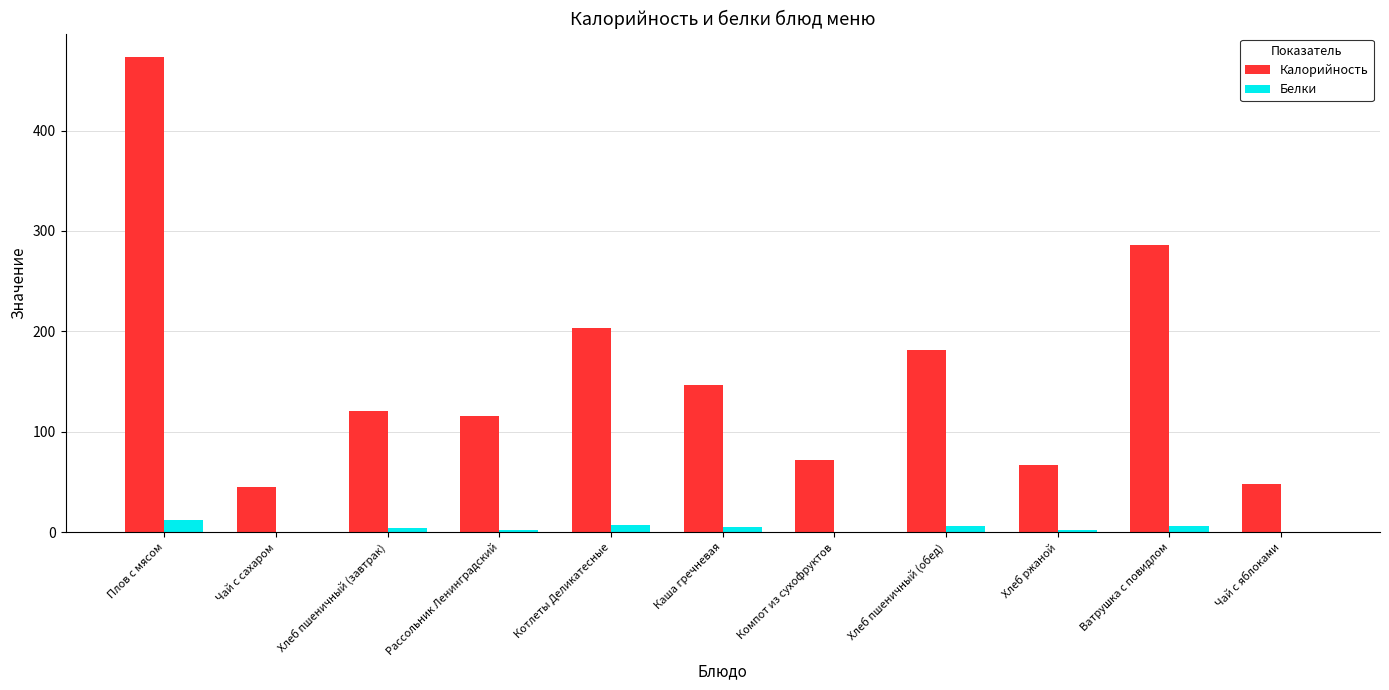

Which series has the largest total across all categories?

Калорийность